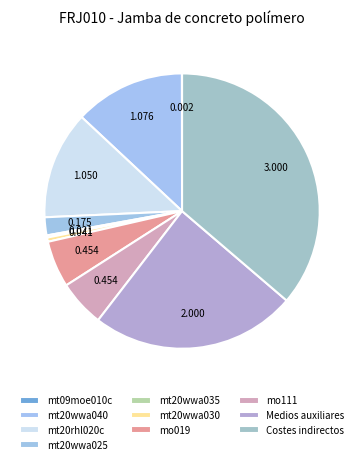

What is the largest slice in the pie chart?

Costes indirectos